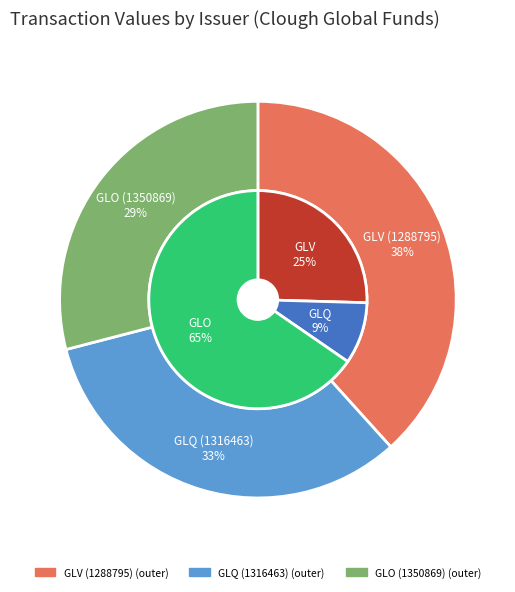

How many slices are in this pie chart?

3